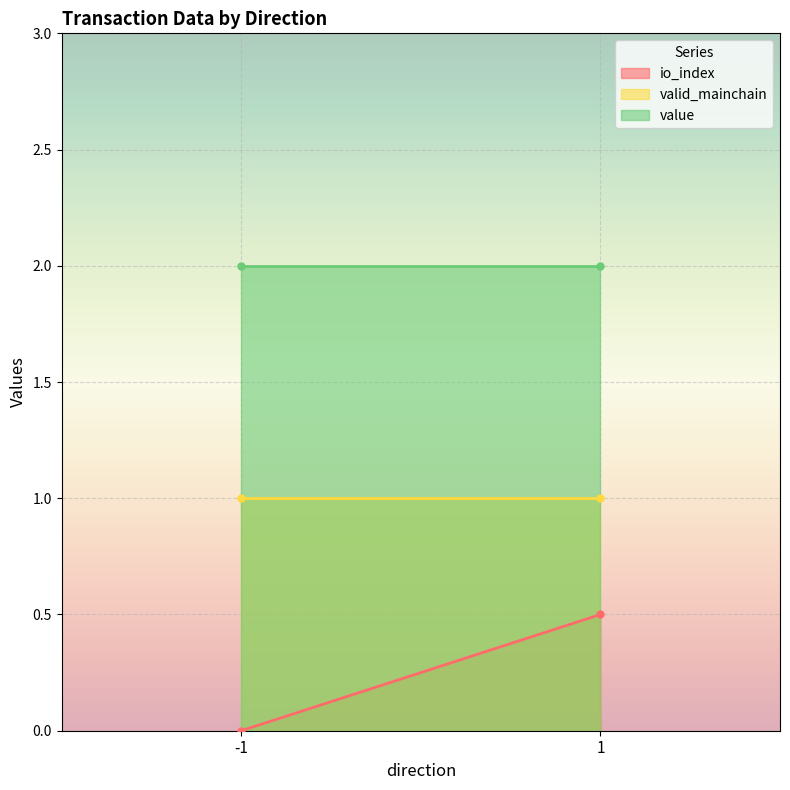

Is the value of value at -1 greater than the value of io_index at -1?

Yes